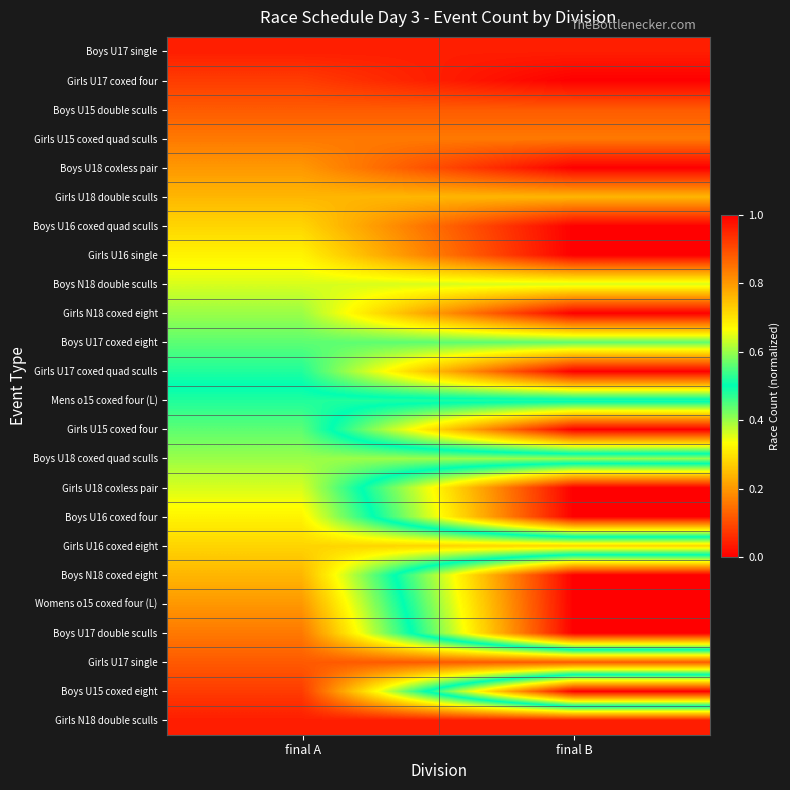

Reading left to right, list all the values displayed in this chart.

Boys U17 single: final A=0.0	final B=0.0
Girls U17 coxed four: final A=0.1	final B=0.0
Boys U15 double sculls: final A=0.1	final B=0.1
Girls U15 coxed quad sculls: final A=0.2	final B=0.2
Boys U18 coxless pair: final A=0.2	final B=0.0
Girls U18 double sculls: final A=0.2	final B=0.2
Boys U16 coxed quad sculls: final A=0.3	final B=0.0
Girls U16 single: final A=0.3	final B=0.0
Boys N18 double sculls: final A=0.4	final B=0.4
Girls N18 coxed eight: final A=0.4	final B=0.0
Boys U17 coxed eight: final A=0.4	final B=0.4
Girls U17 coxed quad sculls: final A=0.5	final B=0.0
Mens o15 coxed four (L): final A=0.5	final B=0.5
Girls U15 coxed four: final A=0.6	final B=0.0
Boys U18 coxed quad sculls: final A=0.6	final B=0.6
Girls U18 coxless pair: final A=0.6	final B=0.0
Boys U16 coxed four: final A=0.7	final B=0.0
Girls U16 coxed eight: final A=0.7	final B=0.7
Boys N18 coxed eight: final A=0.8	final B=0.0
Womens o15 coxed four (L): final A=0.8	final B=0.0
Boys U17 double sculls: final A=0.8	final B=0.0
Girls U17 single: final A=0.9	final B=0.9
Boys U15 coxed eight: final A=0.9	final B=0.0
Girls N18 double sculls: final A=1.0	final B=1.0